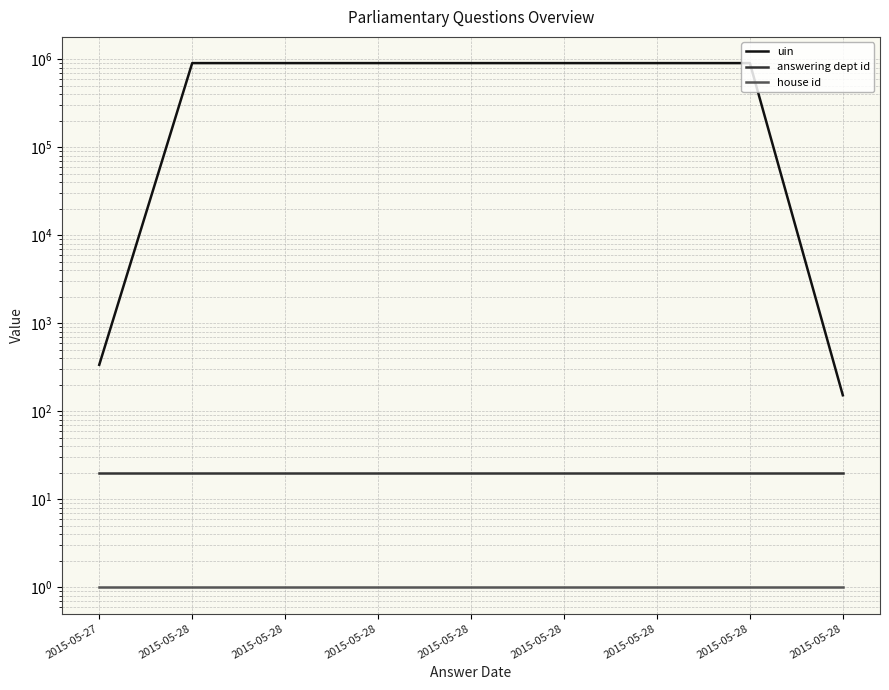

Between 2015-05-28 and 2015-05-28, which series saw the biggest shift?

uin